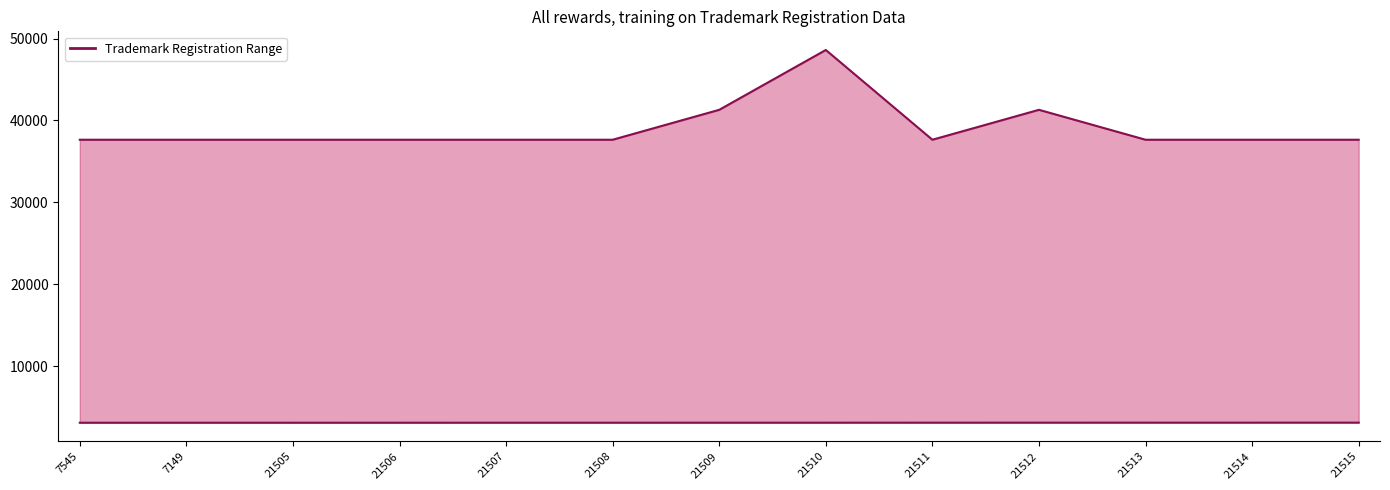

Rank the series by their maximum value, from lowest to highest.

lower, upper